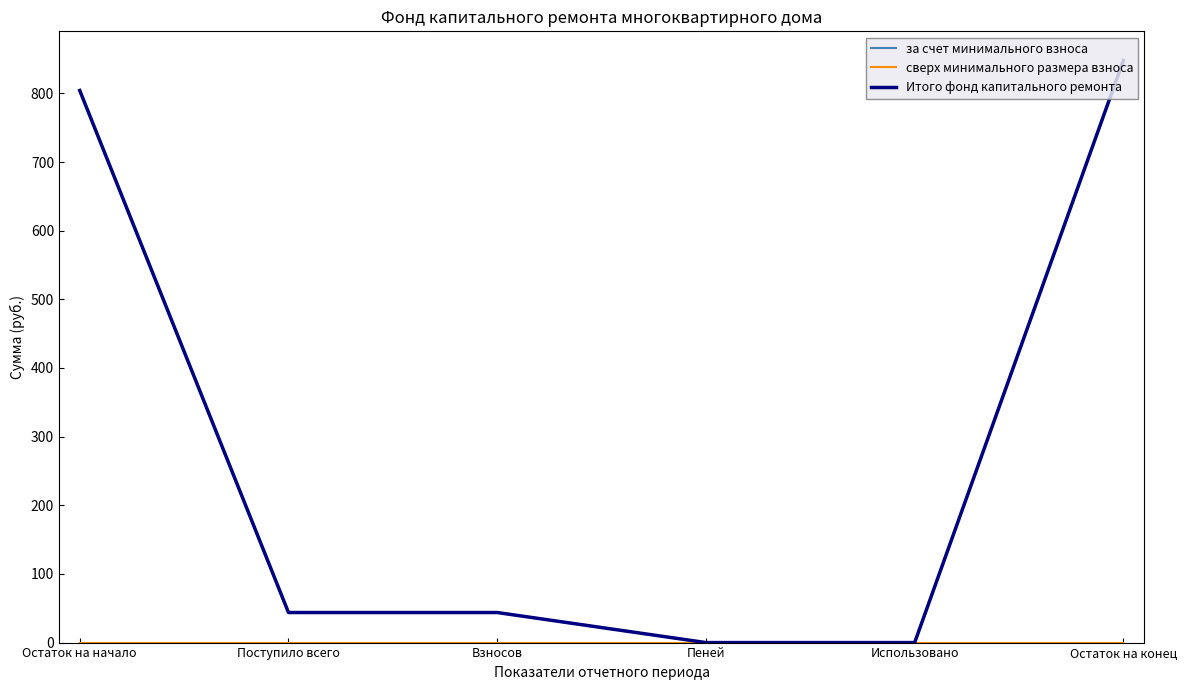

At which category is the sum across all series the highest?

Остаток на конец